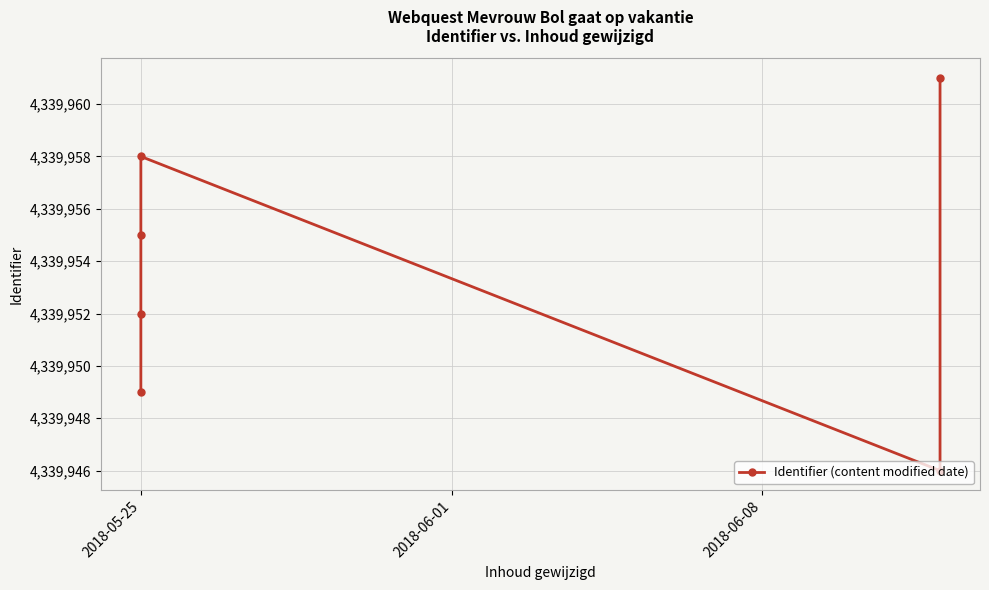

Is this an area chart (filled region under the line)?

No